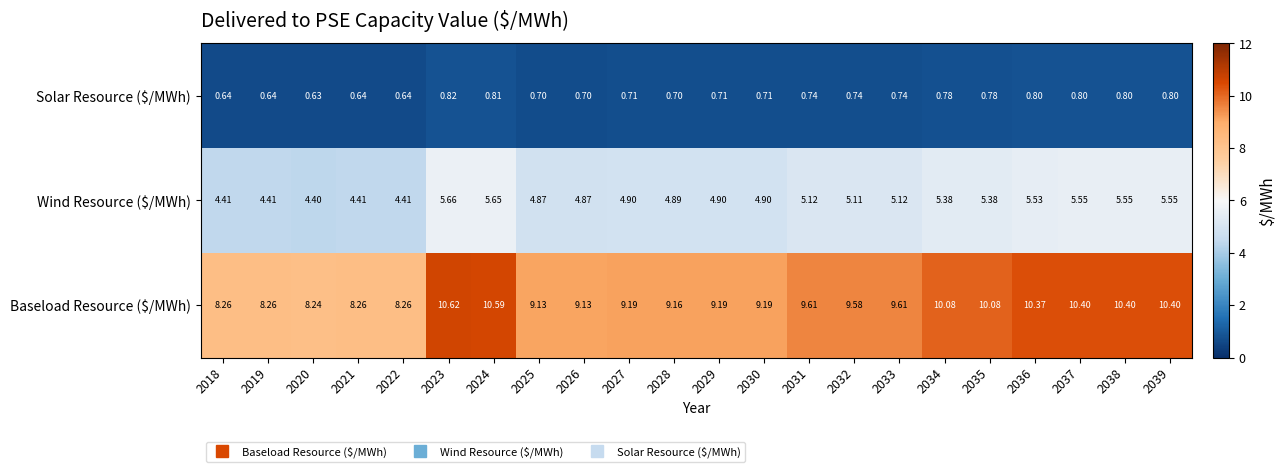

What is the spread (max minus min) of values at 2021?

7.6